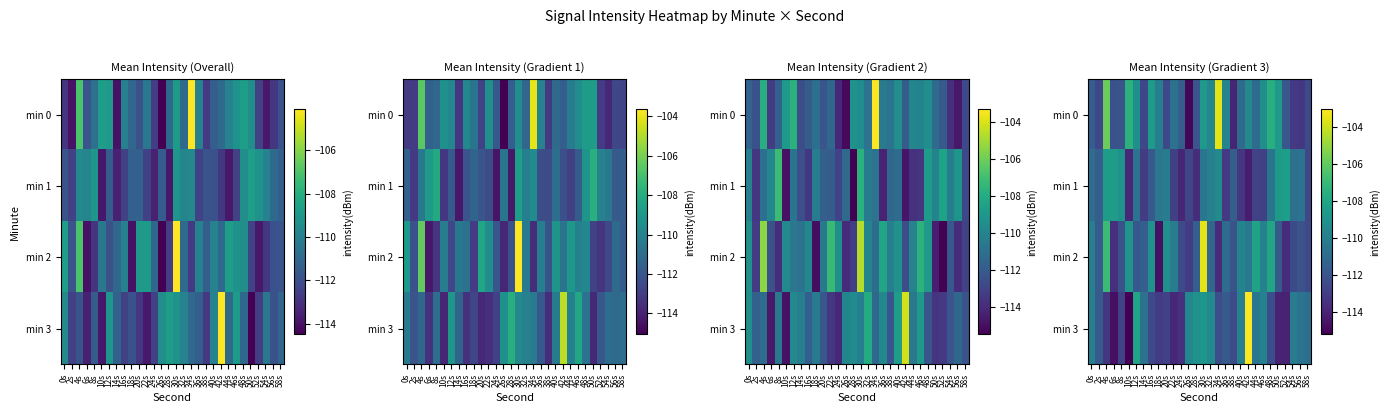

At which label does min 0 first exceed -110?

4s